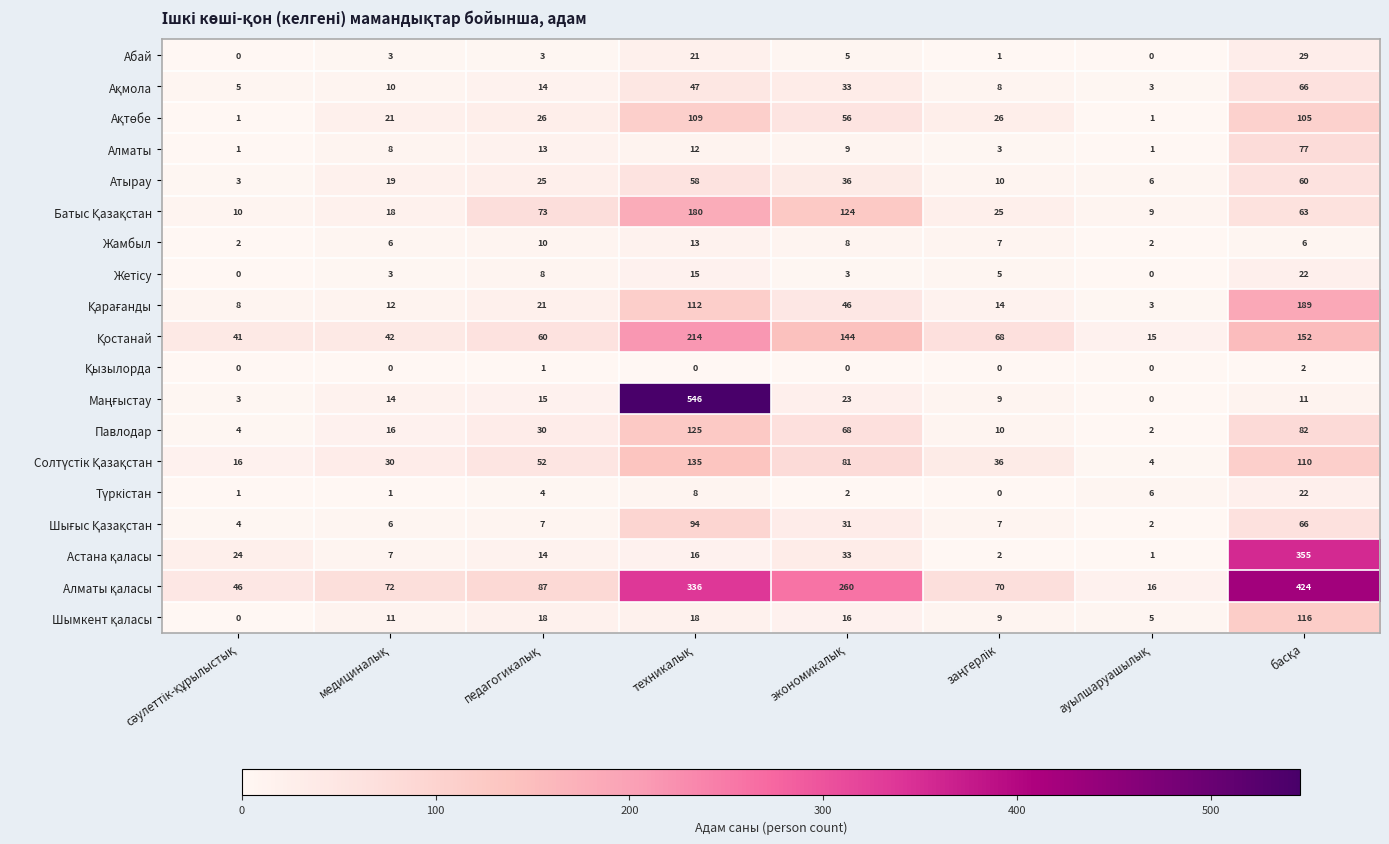

Which series changed the most between медициналық and техникалық?

Маңғыстау